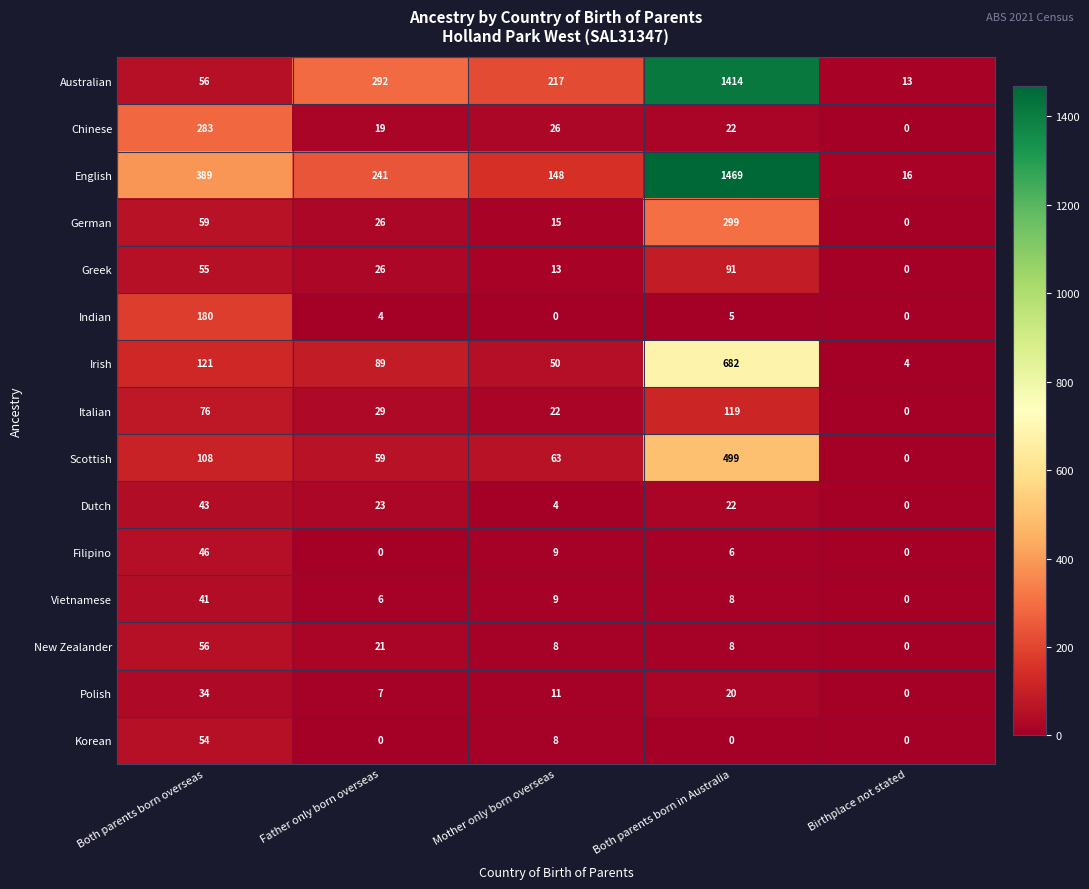

Is it true that Korean equals 0 at Birthplace not stated?

True